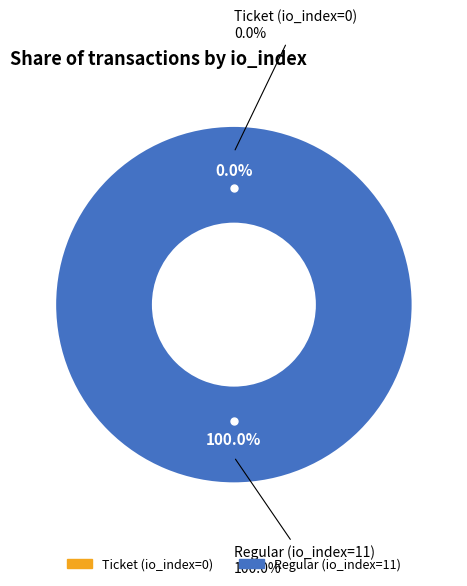

What percentage is the Regular (io_index=11) slice, to the nearest percent?

100%